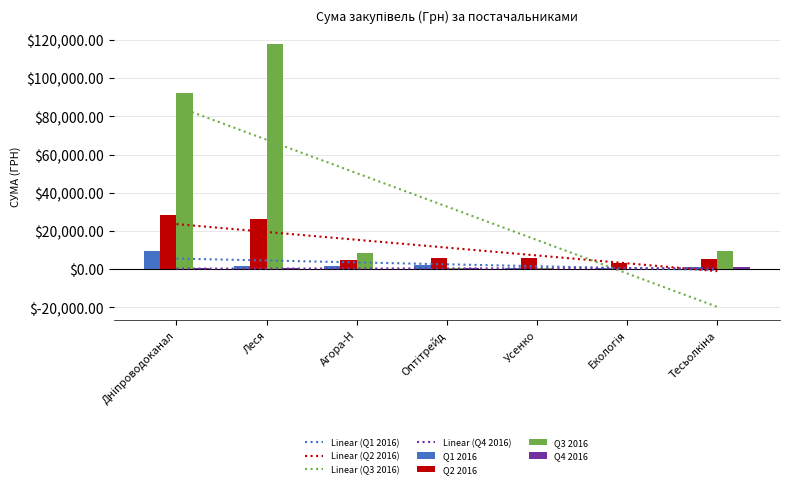

At which category does the chart reach its peak across all series?

Леся